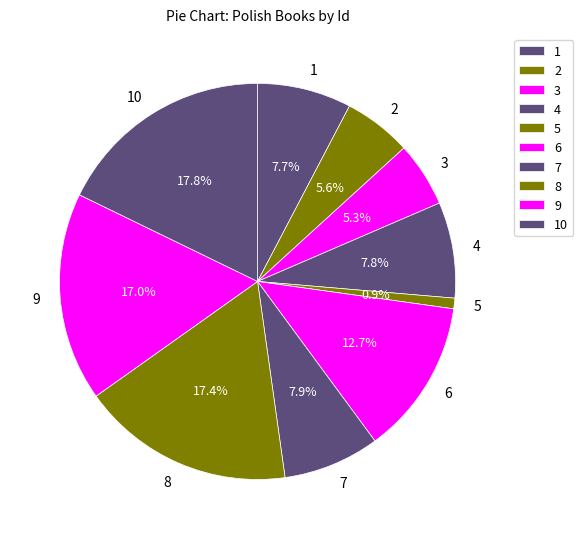

Which category has the smallest portion of the pie?

5